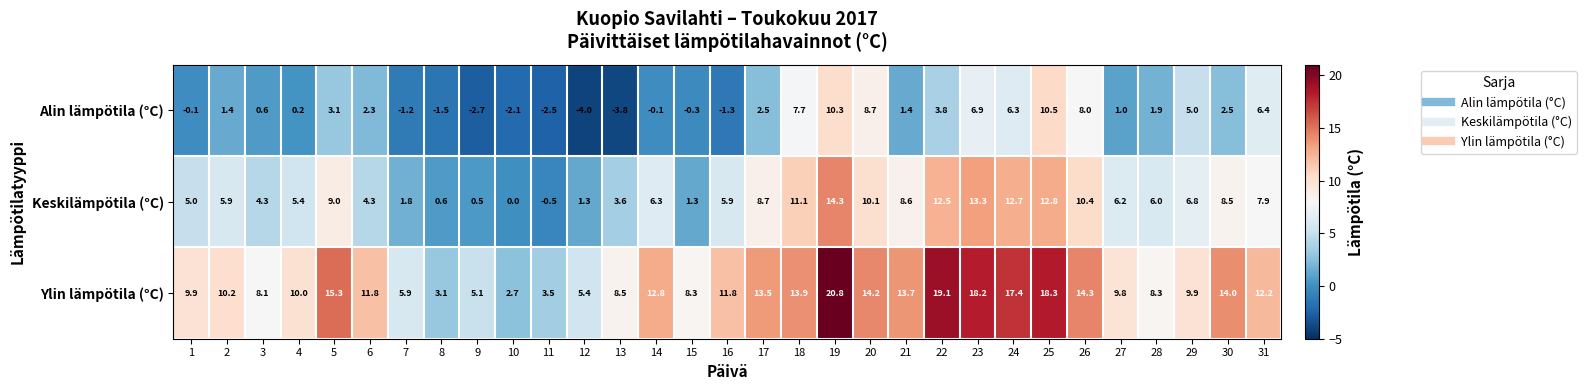

What is the greatest value displayed?

20.8